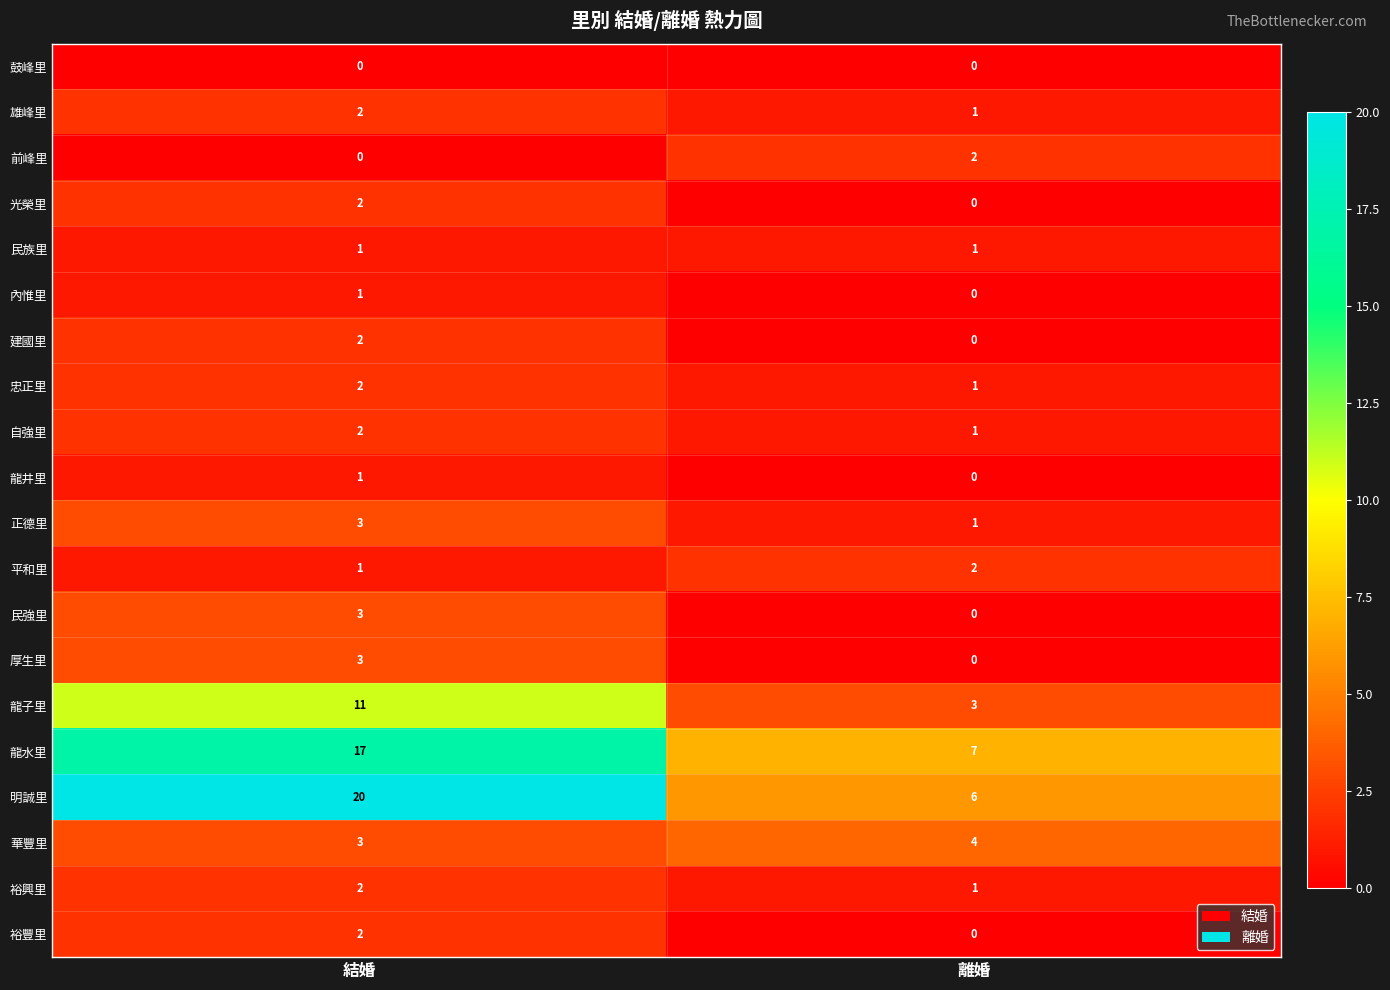

What is the greatest value displayed?

20